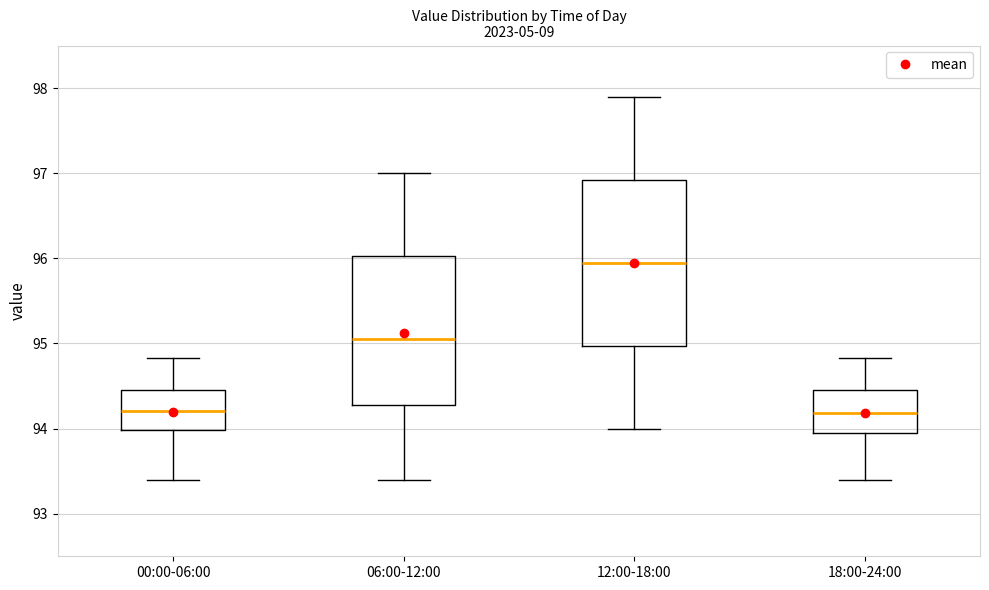

Where does the lower whisker of the box for 00:00-06:00 end on the y-axis? The values are not printed on the chart, so give them approximately, as read against the axis.

93.4